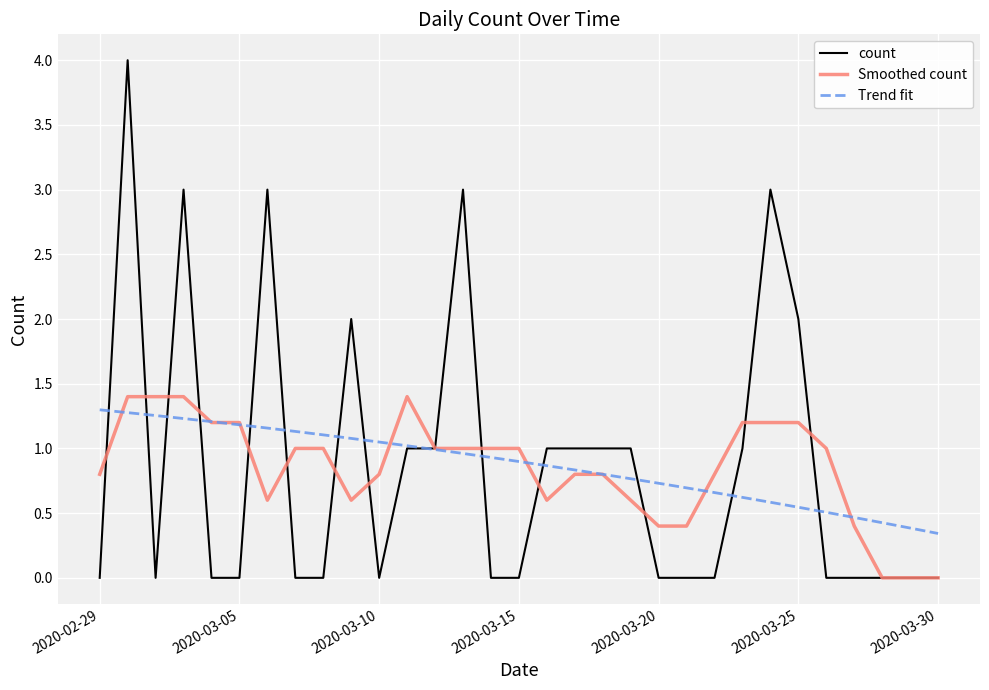

What is the maximum value shown in the chart?

4.0